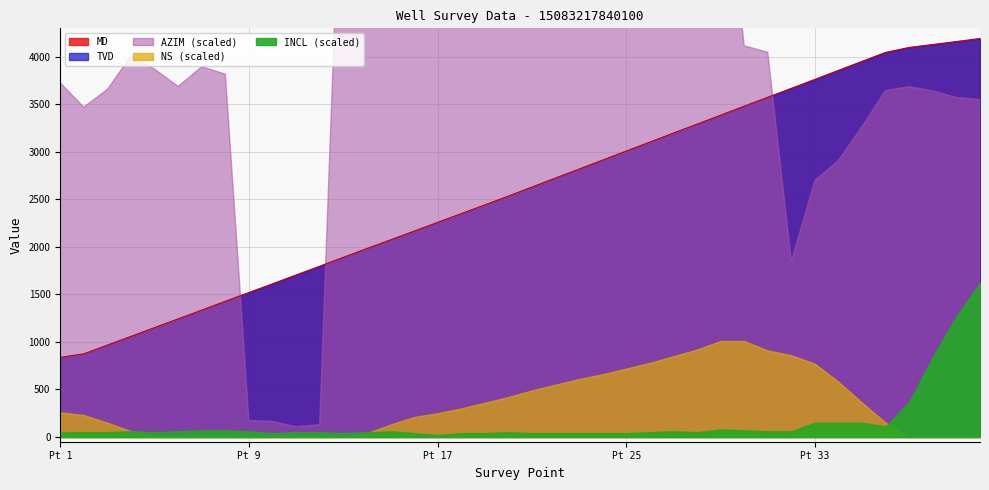

True or false: NS and MD intersect in this chart.

False